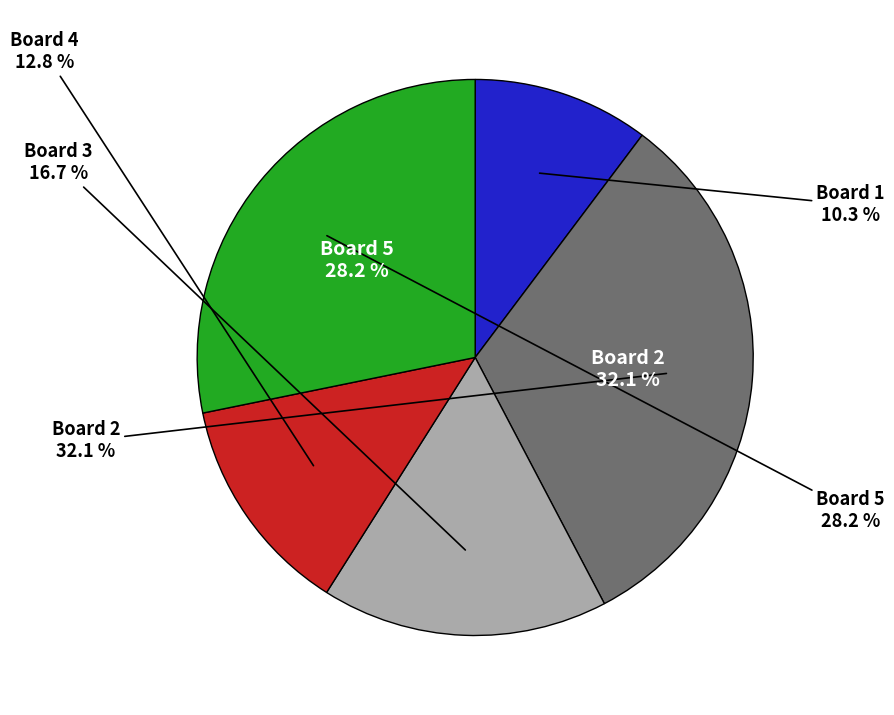

What portion of the pie excludes Board 5?

71.8%